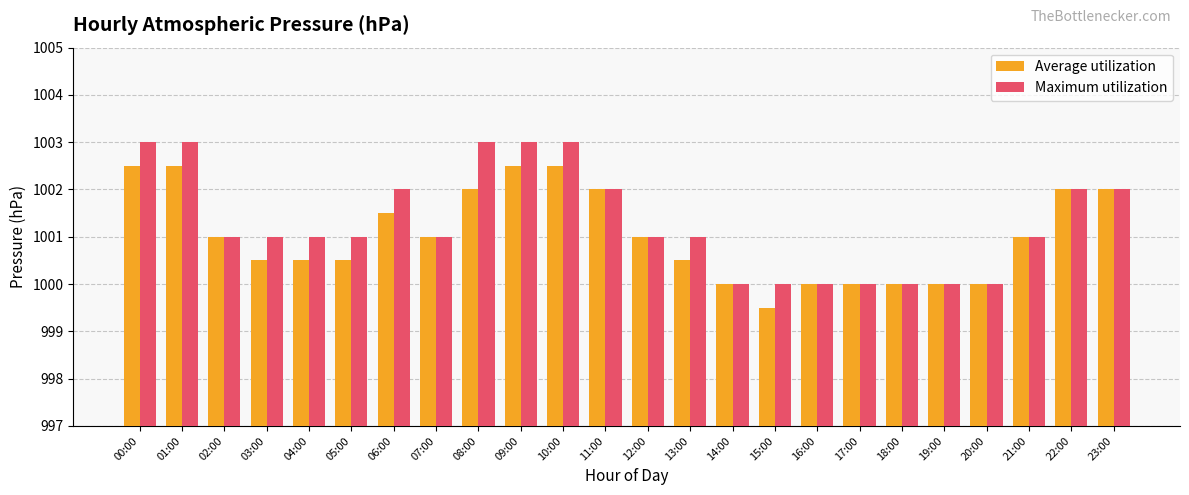

Are the bars horizontal?

No